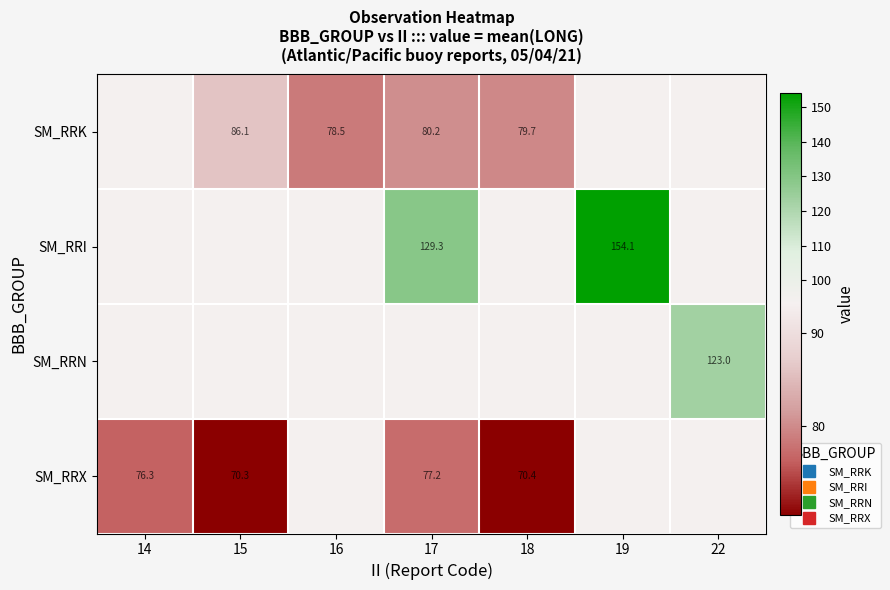

At which category is the sum across all series the highest?

19